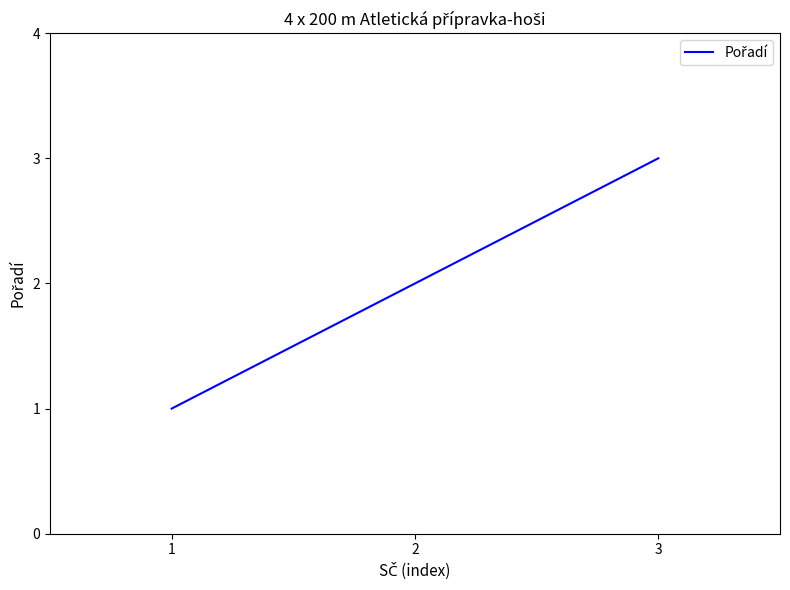

Is it true that the value at 1 is 1?

True